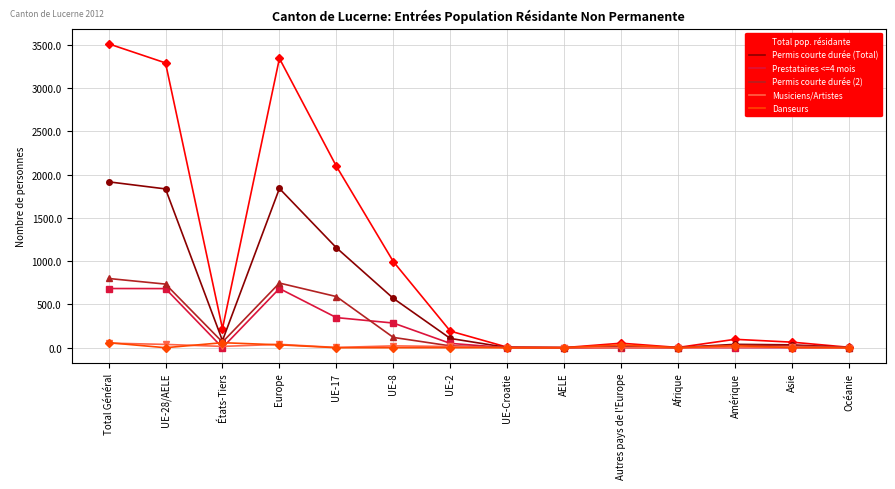

Count the number of data series in this chart.

6